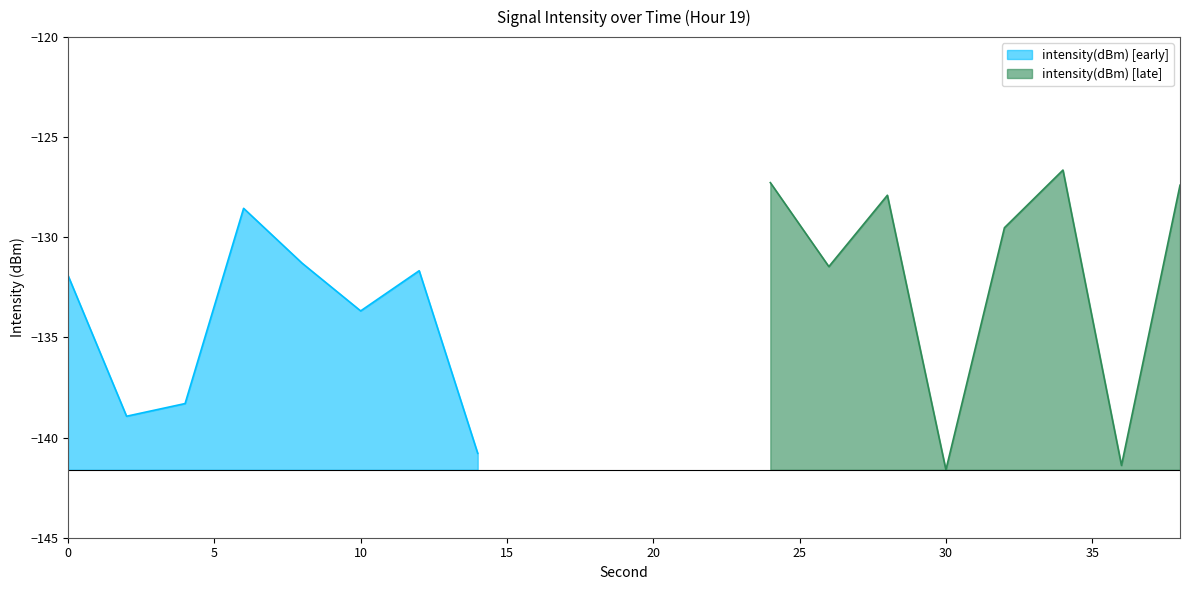

Is it true that the value at 30 is -39.5?

False